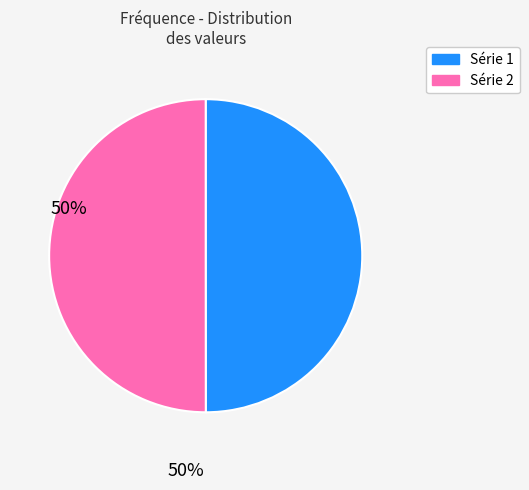

True or false: Série 2 accounts for 50% of the total.

True